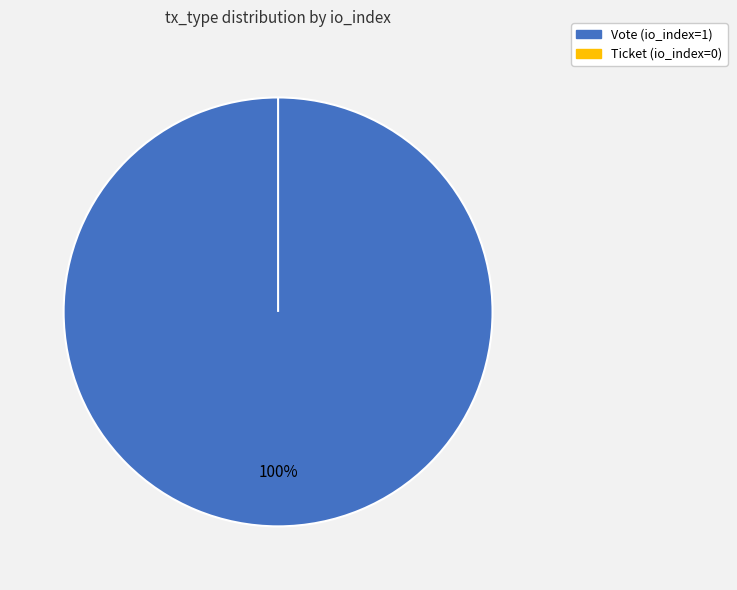

Which has a higher value, Vote or Ticket?

Vote